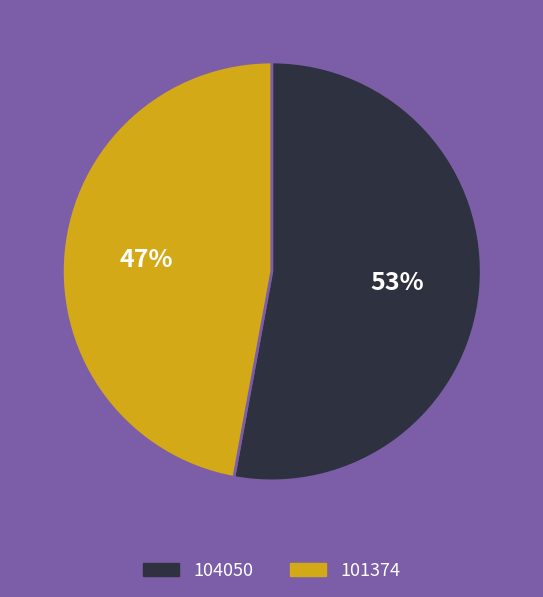

Is there a majority slice in this chart?

Yes